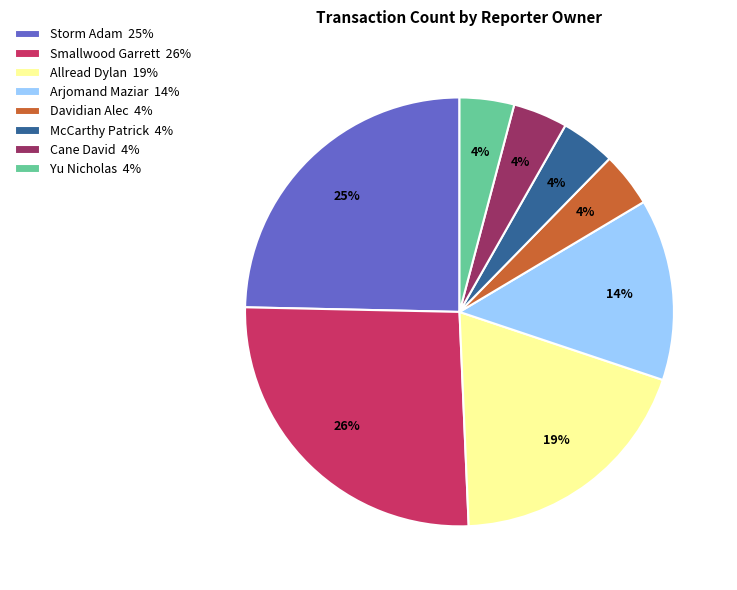

To the nearest percent, what is the difference between the largest and smallest slice percentages?

22%